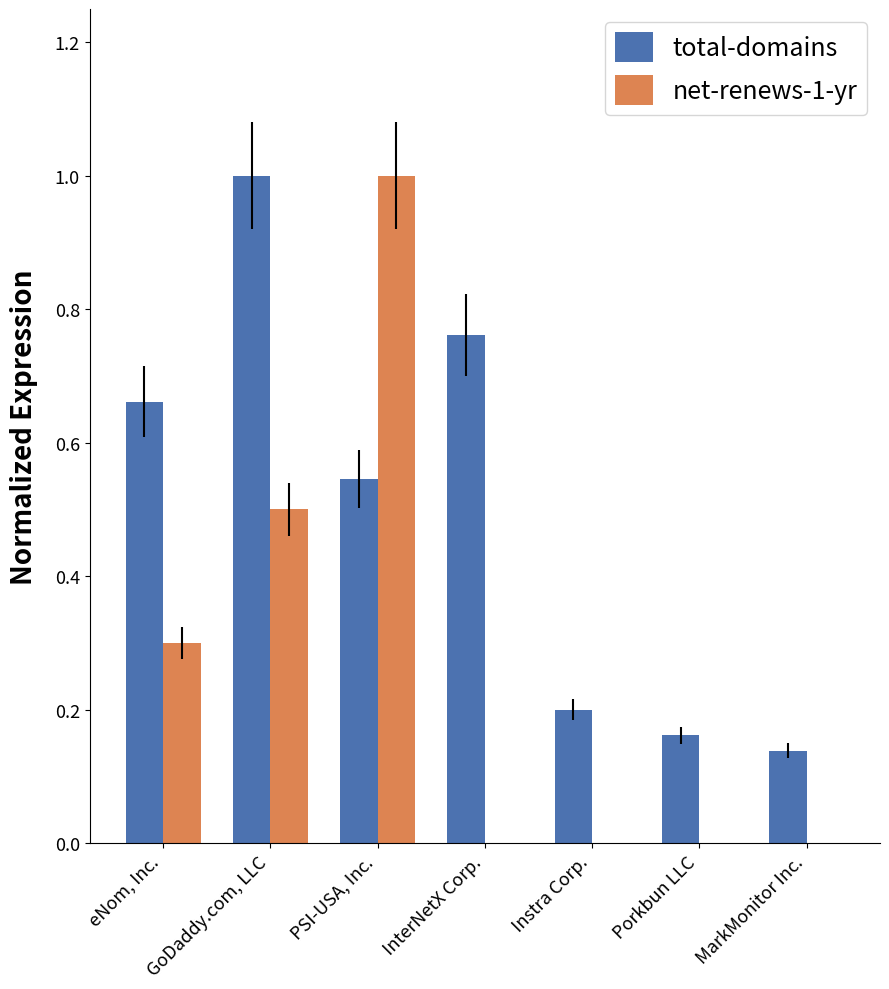

What is the sum of the total-domains values at GoDaddy.com, LLC and Porkbun LLC?

1.2